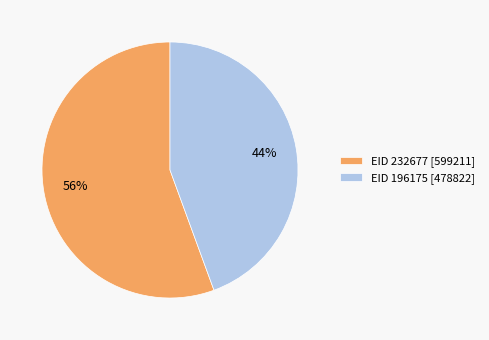

To the nearest percent, what is the average slice percentage?

50%